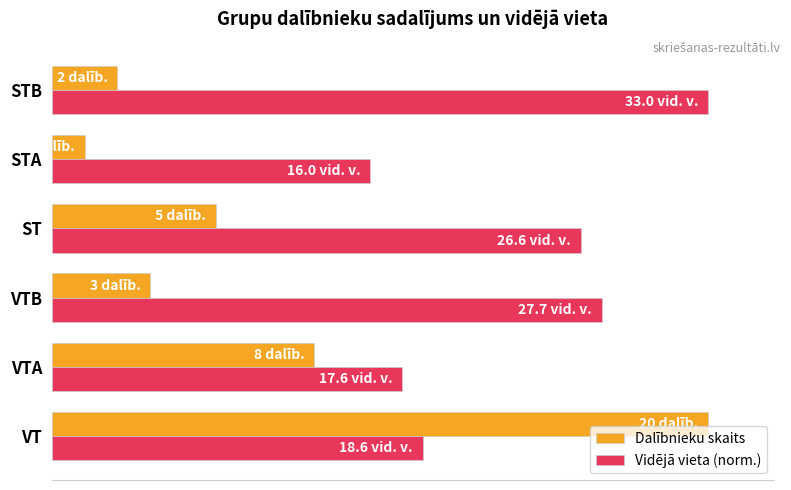

At which label does Dalībnieku skaits reach its minimum?

STA